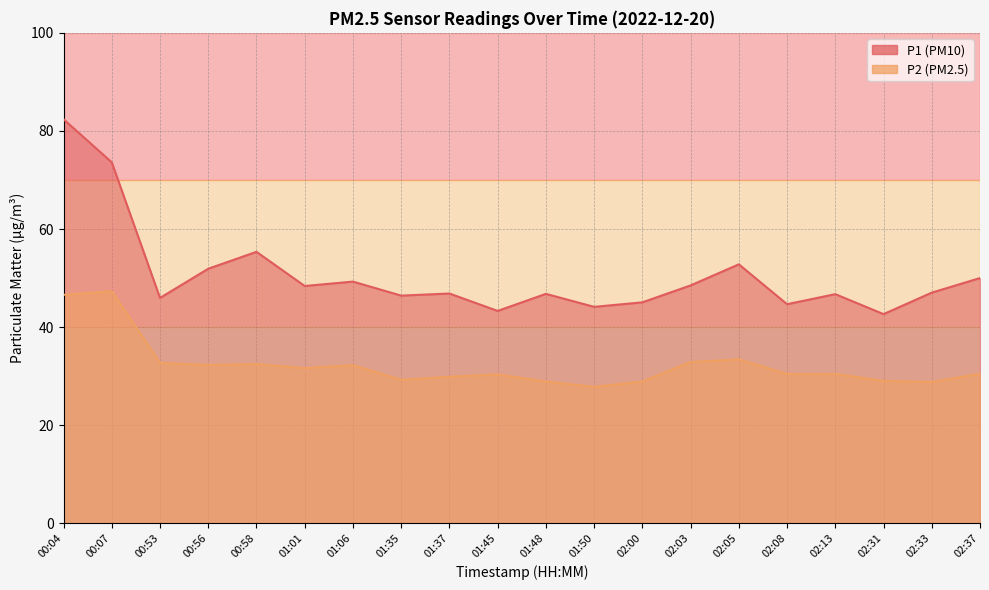

At which label does P1 first exceed 47?

00:04